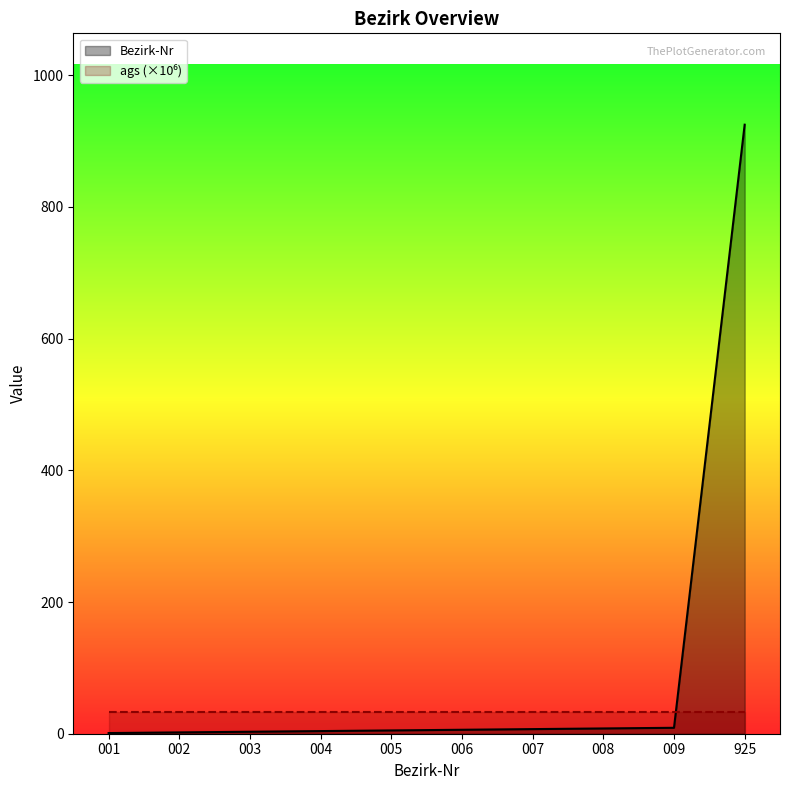

Which has a higher value, 005 or 003?

005